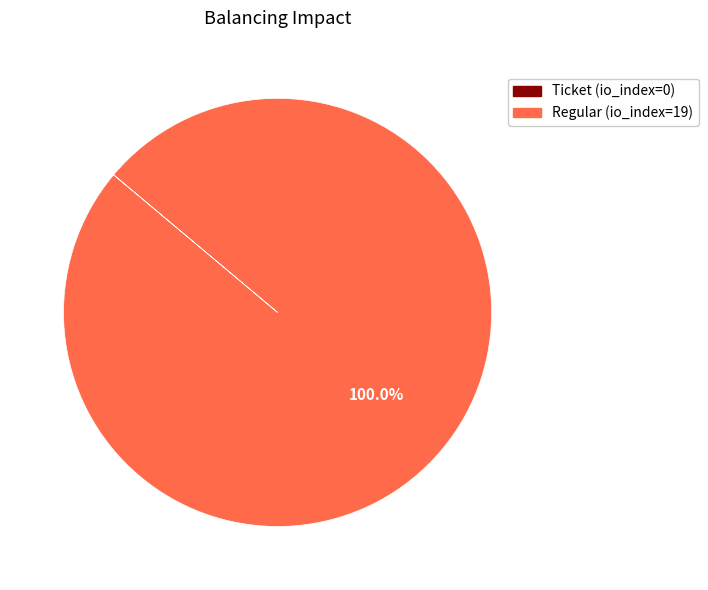

What is the largest slice in the pie chart?

Regular (io_index=19)